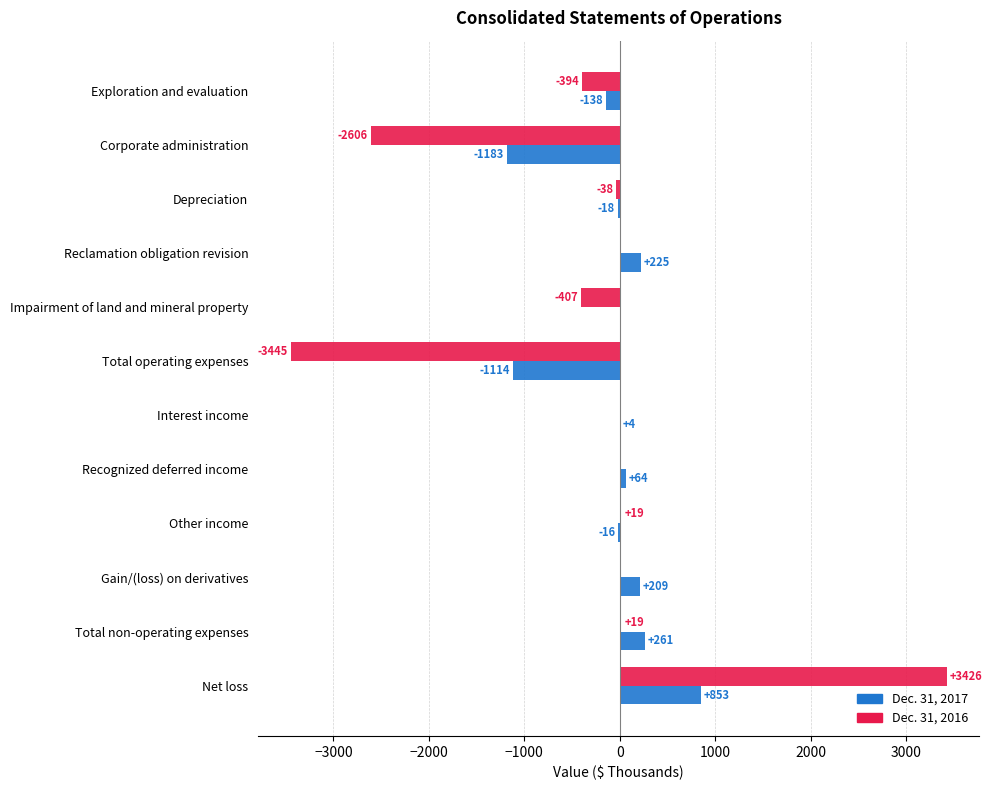

Between Interest income and Total non-operating expenses, which series saw the biggest shift?

Dec. 31, 2017